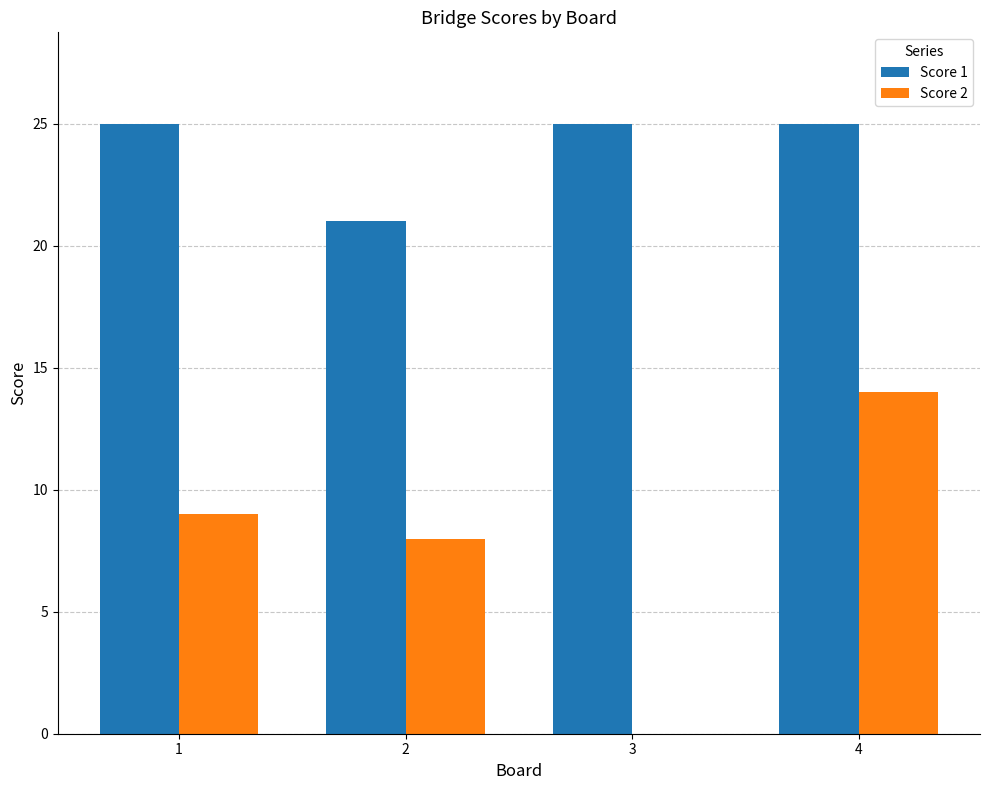

What is the highest value of the Score 2 series?

14